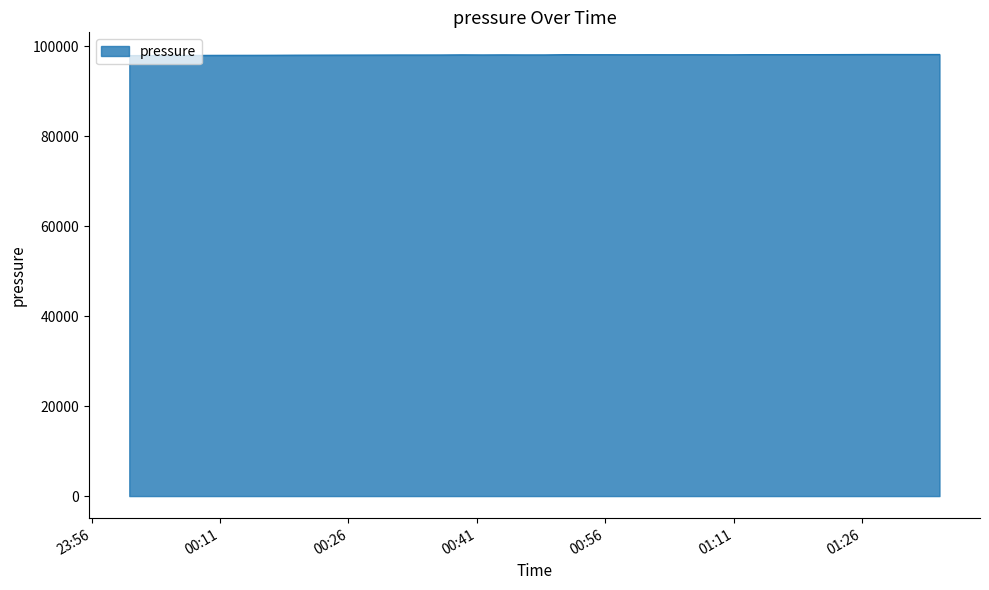

What is the difference between the second highest and second lowest values?

243